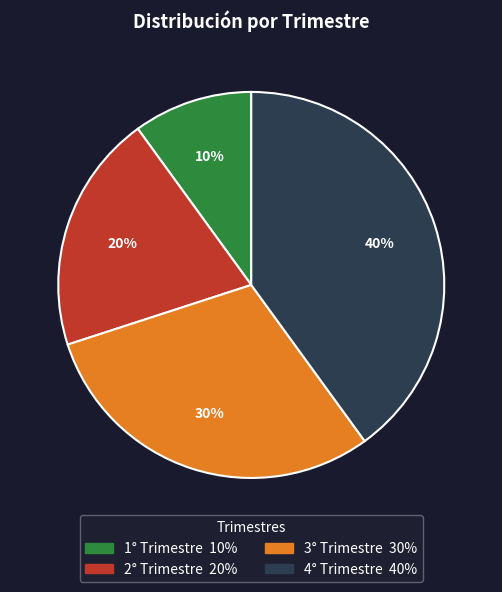

Rank the categories by value from highest to lowest.

4° Trimestre, 3° Trimestre, 2° Trimestre, 1° Trimestre